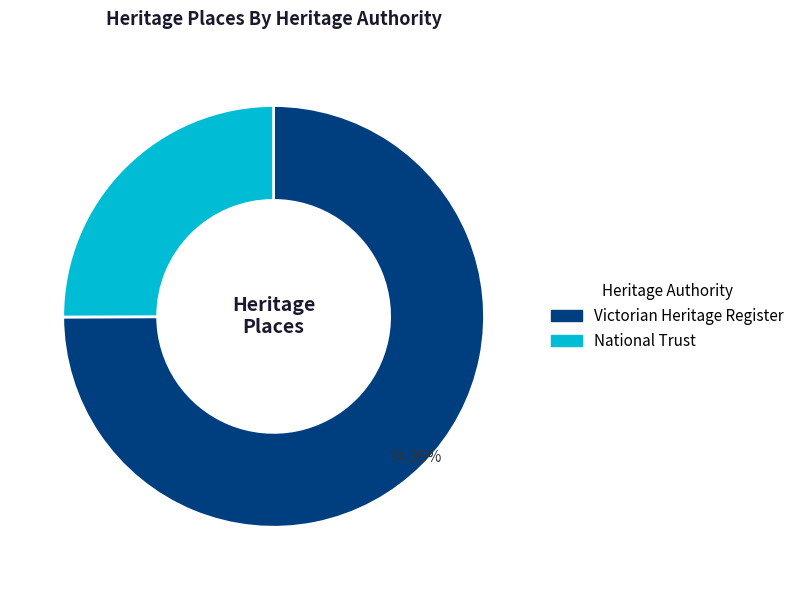

How many slices are in this pie chart?

2